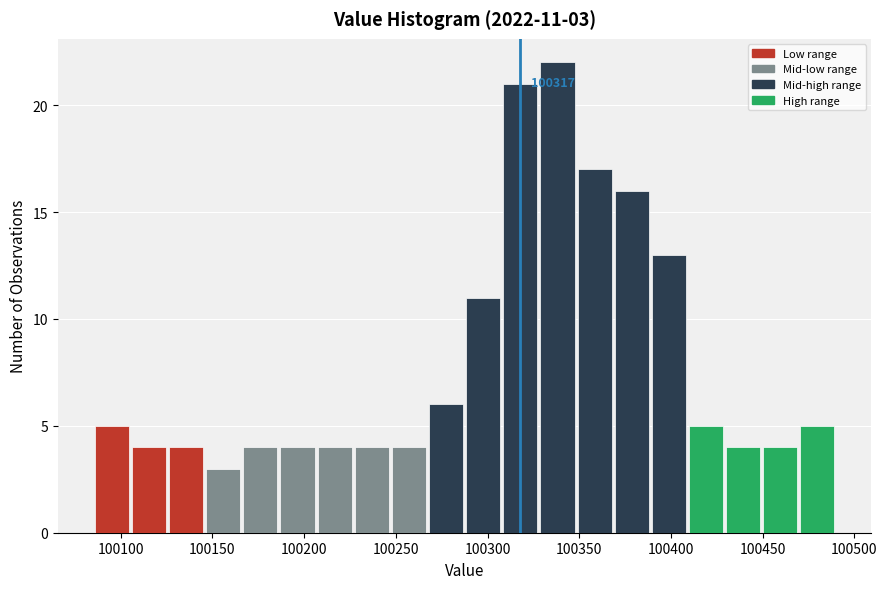

Which range on the x-axis has the tallest bar?

100330 to 100350